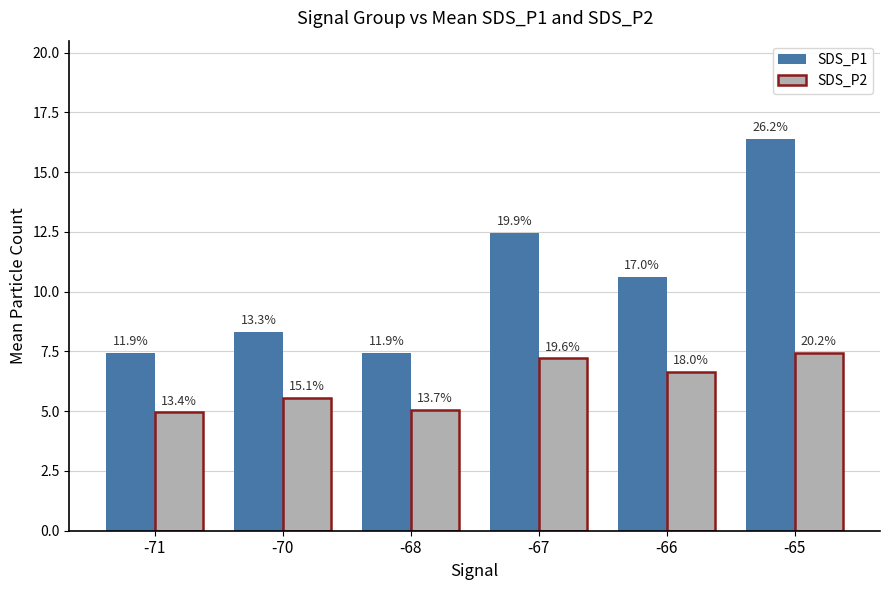

Where does the SDS_P2 series first go above 6?

-67